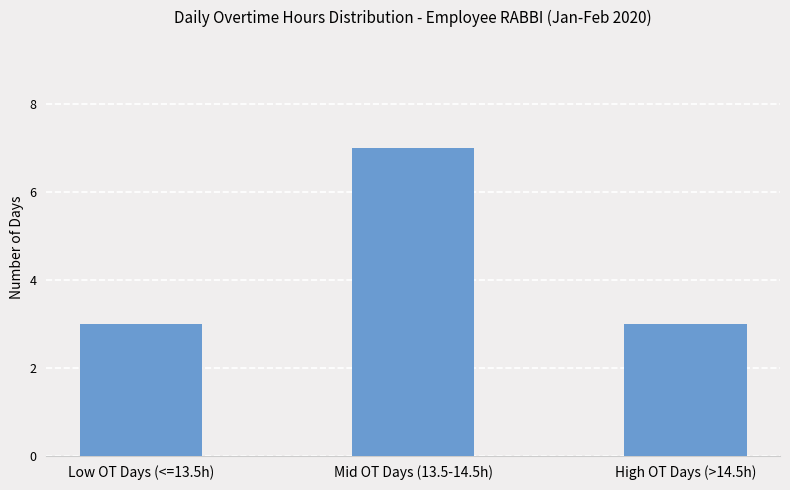

The chart shows a value of 3 at Low OT Days (<=13.5h). True or false?

True